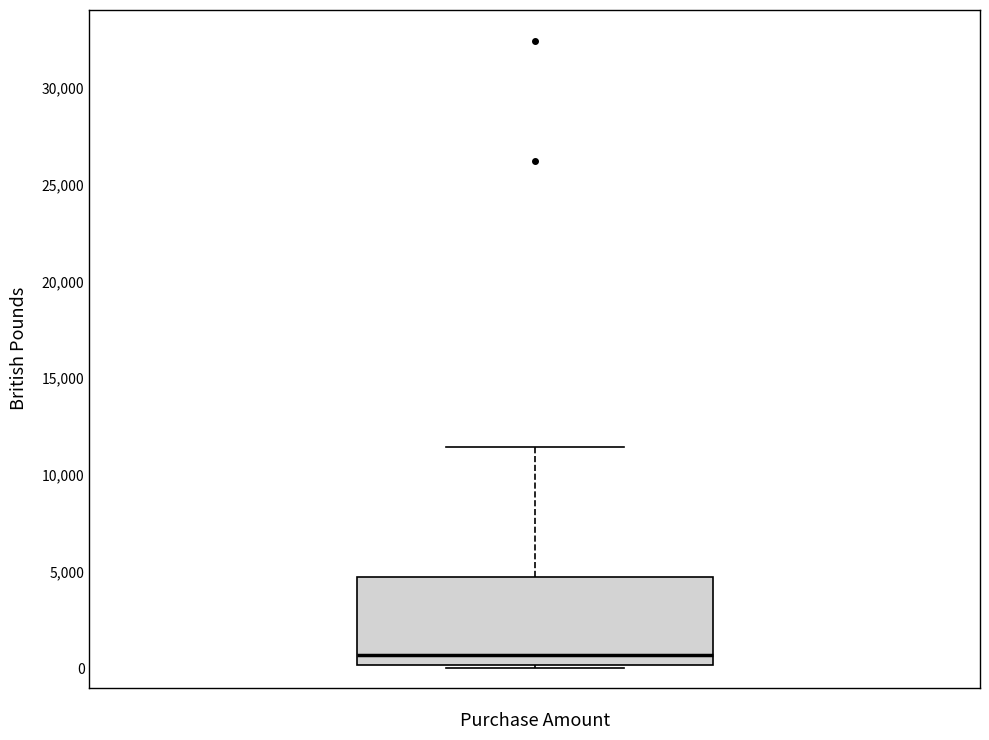

Transcribe this box plot: give where the median line is, the range the box spans, and where the two whiskers end, as read against the y-axis. The values are not printed on the chart, so give them approximately, as read against the axis.

median 500, box 0 to 4500, whiskers 0 to 11500